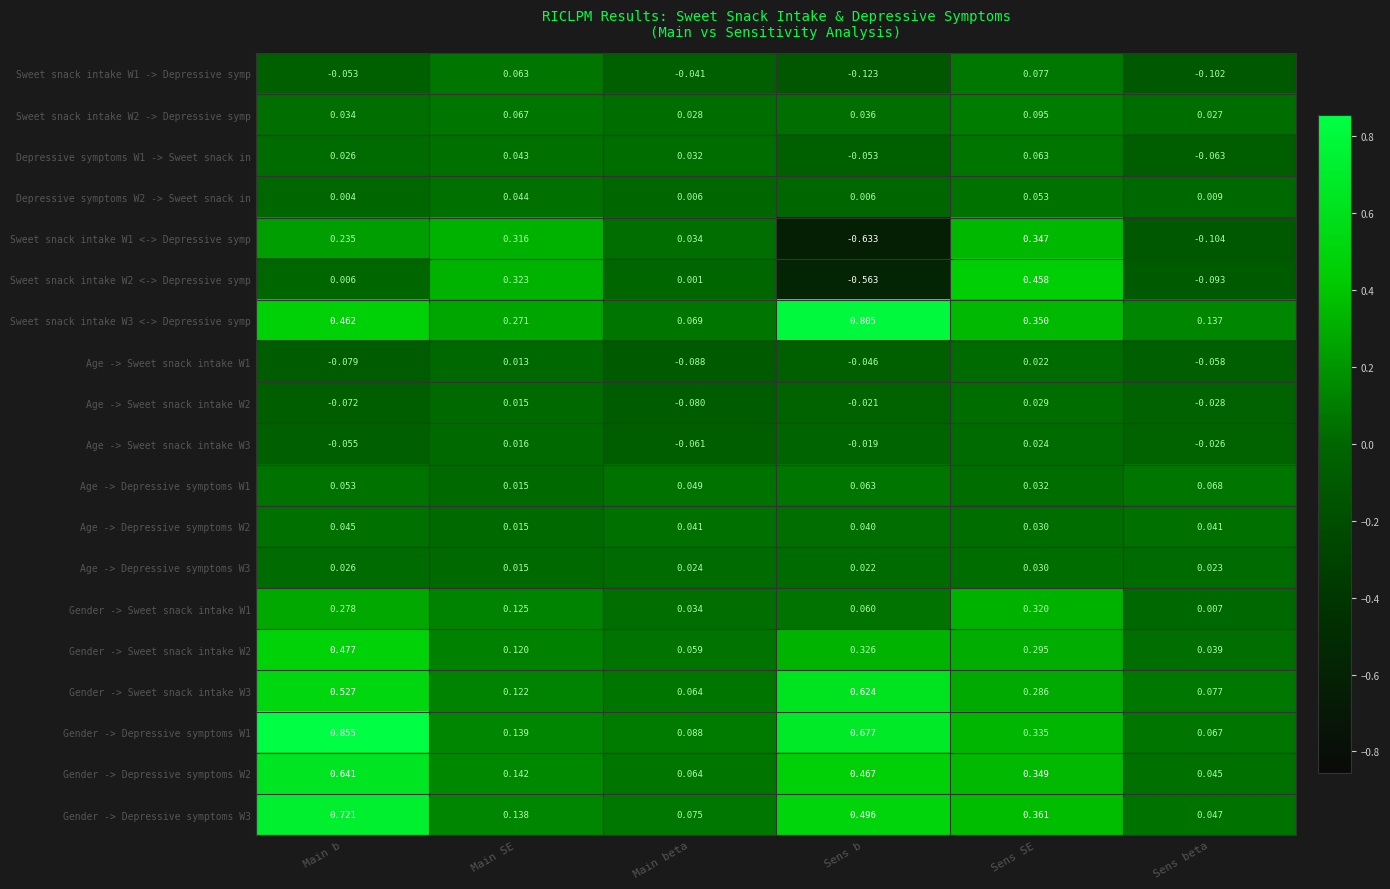

Which category has the lowest value in the Gender -> Sweet snack intake W1 series?

Sens beta